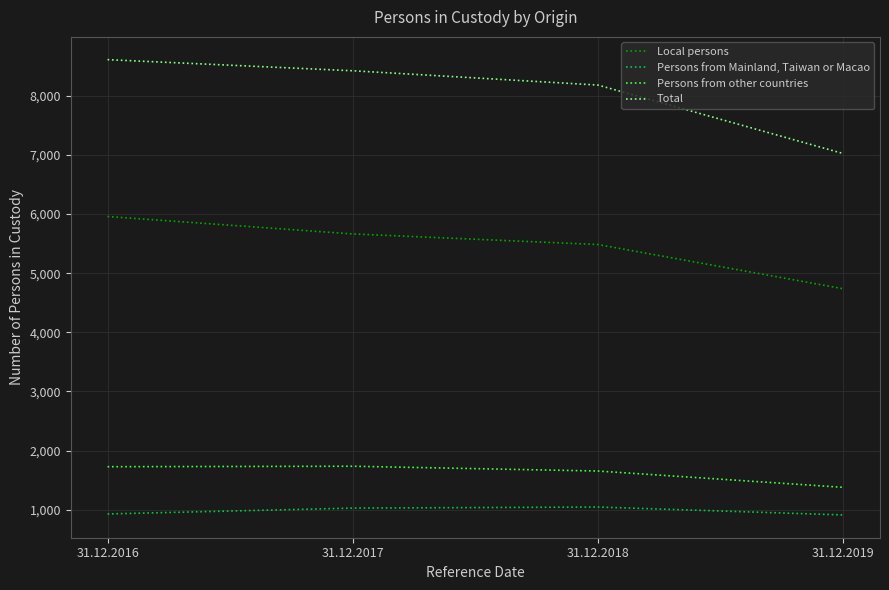

At which label is Total closest to 7817?

31.12.2018